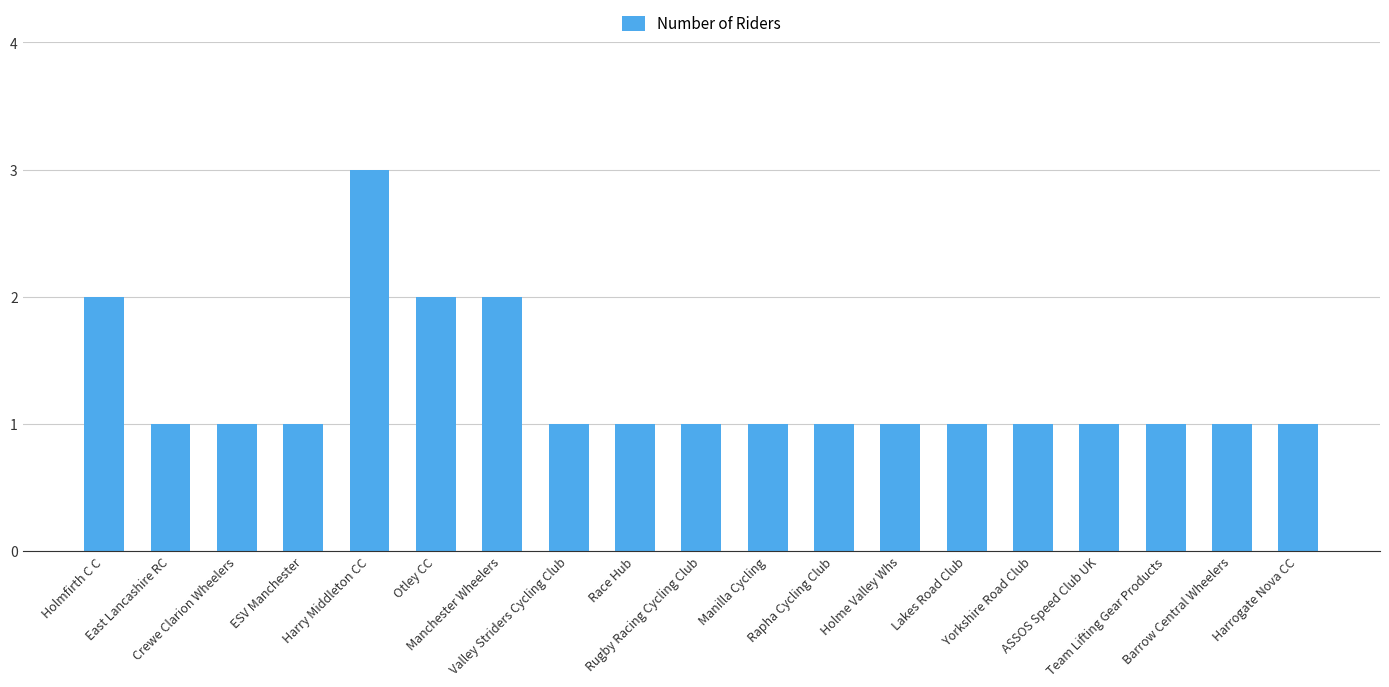

The value at Otley CC is 1. True or false?

False